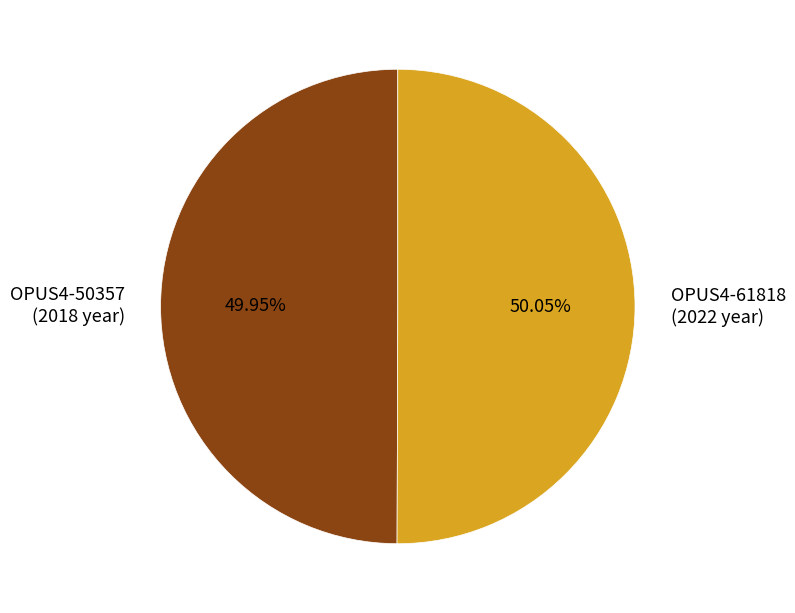

Count the number of slices in the pie.

2